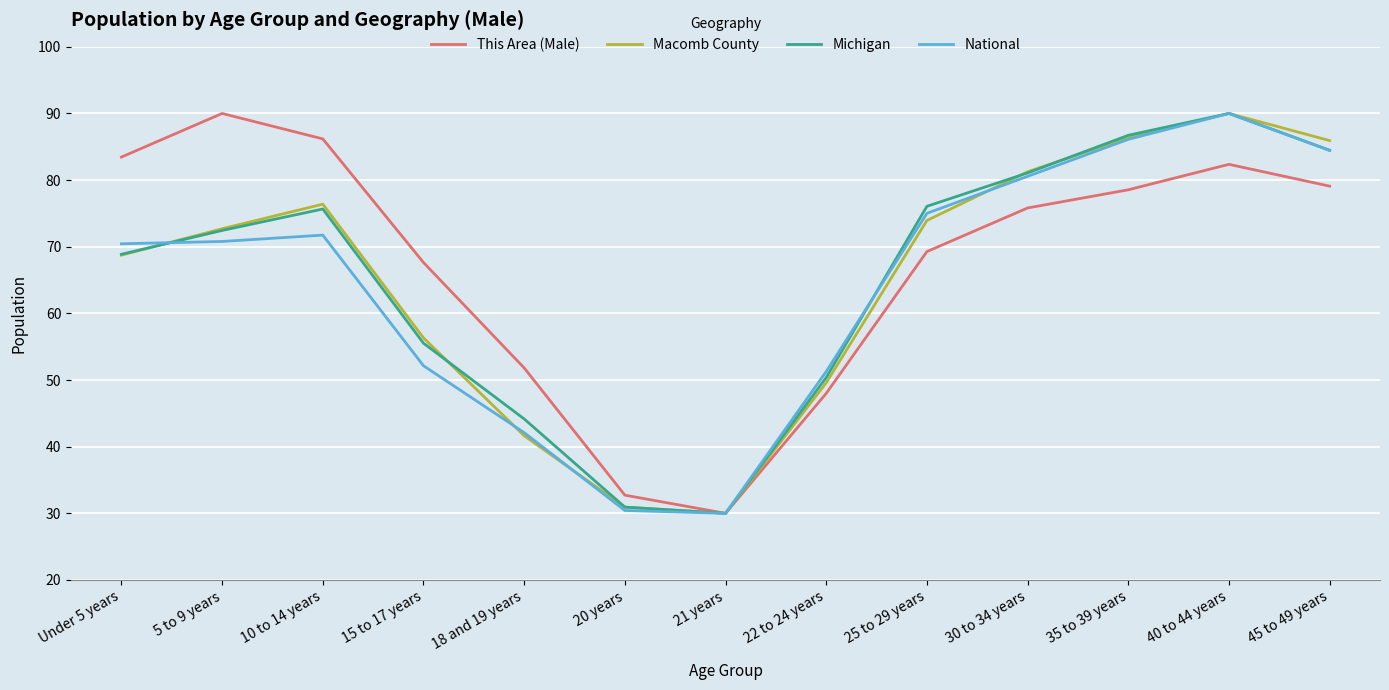

Reading right to left, transcribe all the data shown in this chart.

This Area (Male): 79.1	82.4	78.5	75.8	69.3	48.0	30.0	32.7	51.8	67.6	86.2	90.0	83.5
Macomb County: 85.9	90.0	86.4	81.3	73.9	49.6	30.0	30.9	41.6	56.3	76.4	72.7	68.7
Michigan: 84.5	90.0	86.7	81.1	76.1	50.4	30.0	30.9	44.2	55.5	75.7	72.4	68.9
National: 84.4	90.0	86.1	80.6	75.0	51.3	30.0	30.4	42.1	52.1	71.7	70.8	70.4